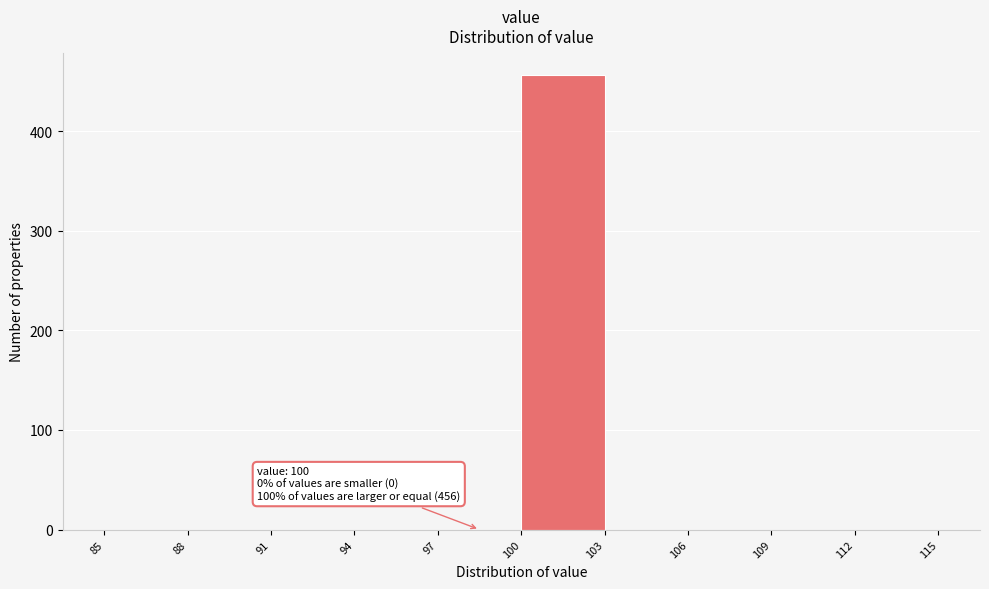

Over which range of the x-axis is the bar tallest?

100 to 103